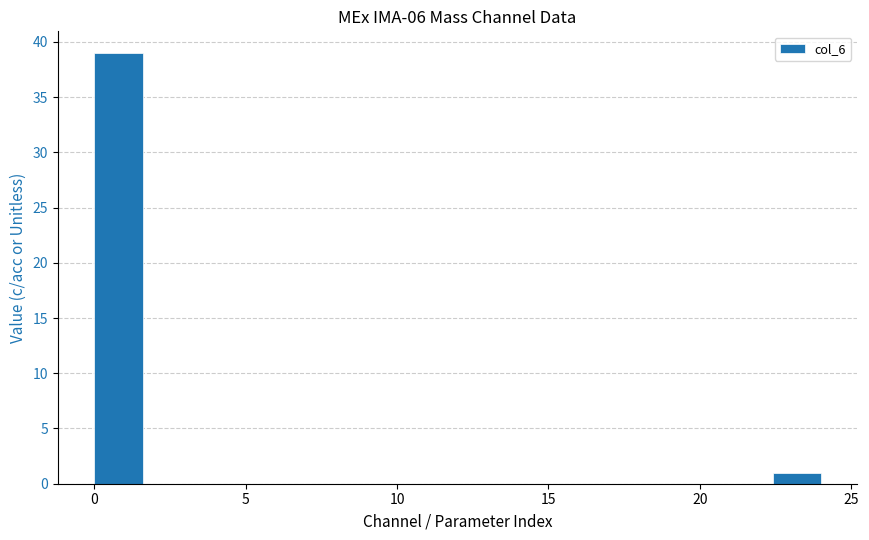

Read against the x-axis, roughly where is the centre of the tallest bar?

1.0